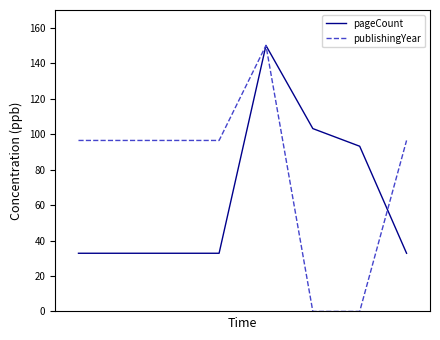

List the series in order of their overall mean, highest first.

publishingYear, pageCount